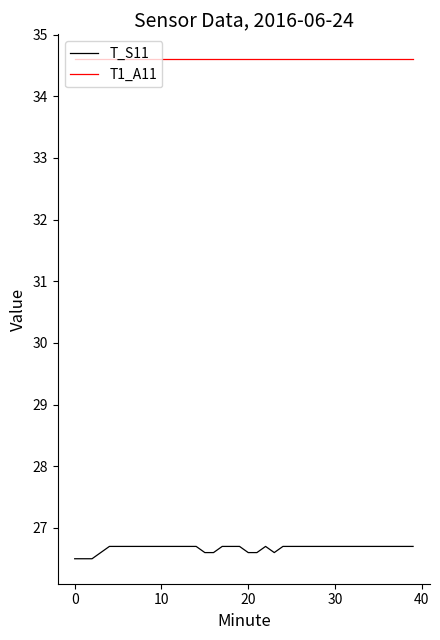

List the series in order of their overall mean, lowest first.

T_S11, T1_A11